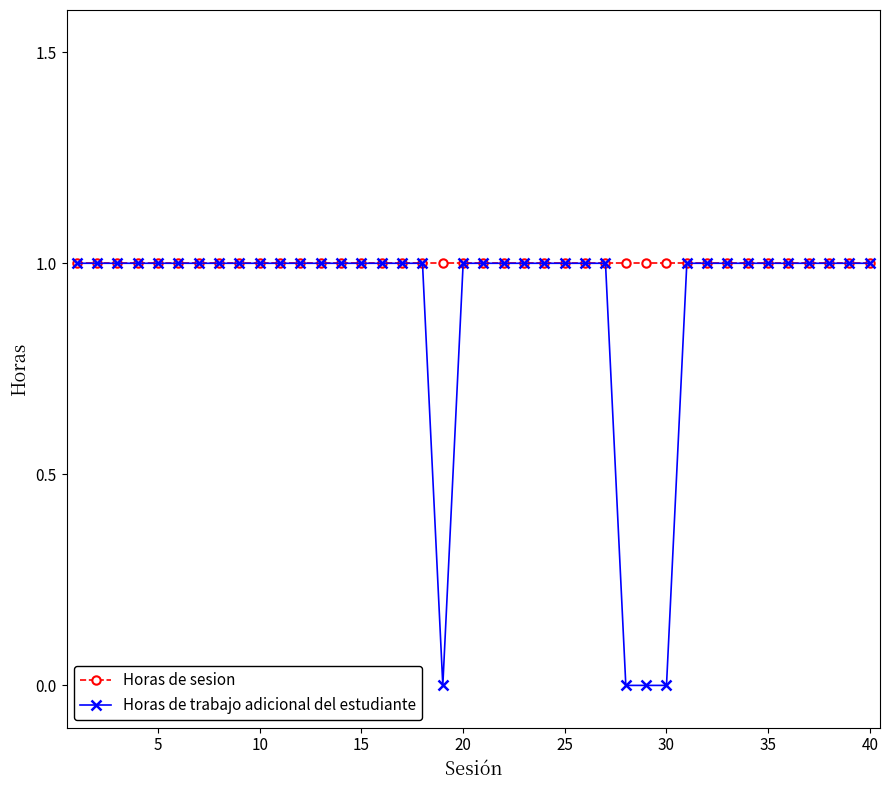

List the series in order of their overall mean, highest first.

Horas de sesion, Horas de trabajo adicional del estudiante